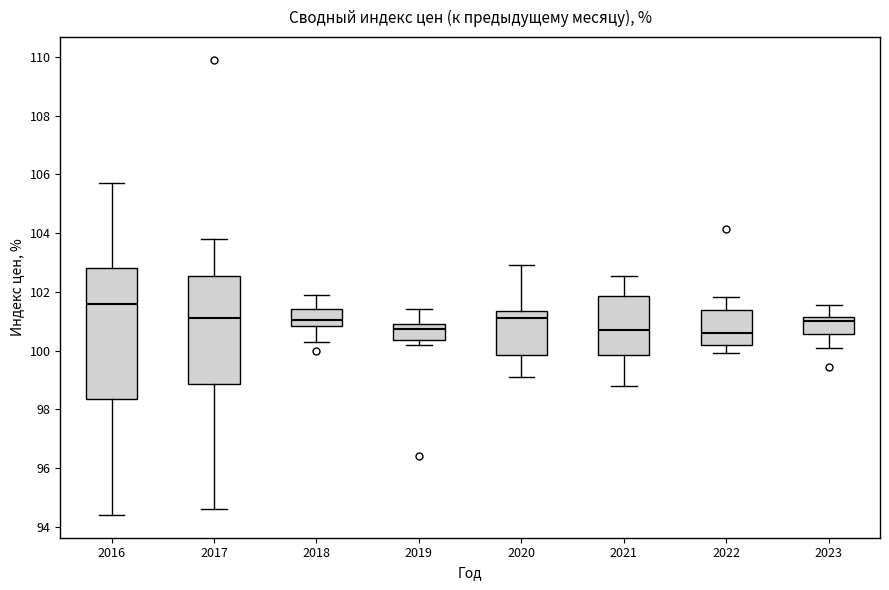

Reading left to right, transcribe this box plot: for each box, give where its median line is, the range the box spans, and where its two whiskers end, as read against the y-axis. The values are not printed on the chart, so give them approximately, as read against the axis.

2016: median 101.6, box 98.4 to 102.8, whiskers 94.4 to 105.8
2017: median 101.2, box 98.8 to 102.6, whiskers 94.6 to 103.8
2018: median 101.0, box 100.8 to 101.4, whiskers 100.4 to 102.0
2019: median 100.8, box 100.4 to 101.0, whiskers 100.2 to 101.4
2020: median 101.2, box 99.8 to 101.4, whiskers 99.2 to 103.0
2021: median 100.8, box 99.8 to 101.8, whiskers 98.8 to 102.6
2022: median 100.6, box 100.2 to 101.4, whiskers 100.0 to 101.8
2023: median 101.0, box 100.6 to 101.2, whiskers 100.0 to 101.6